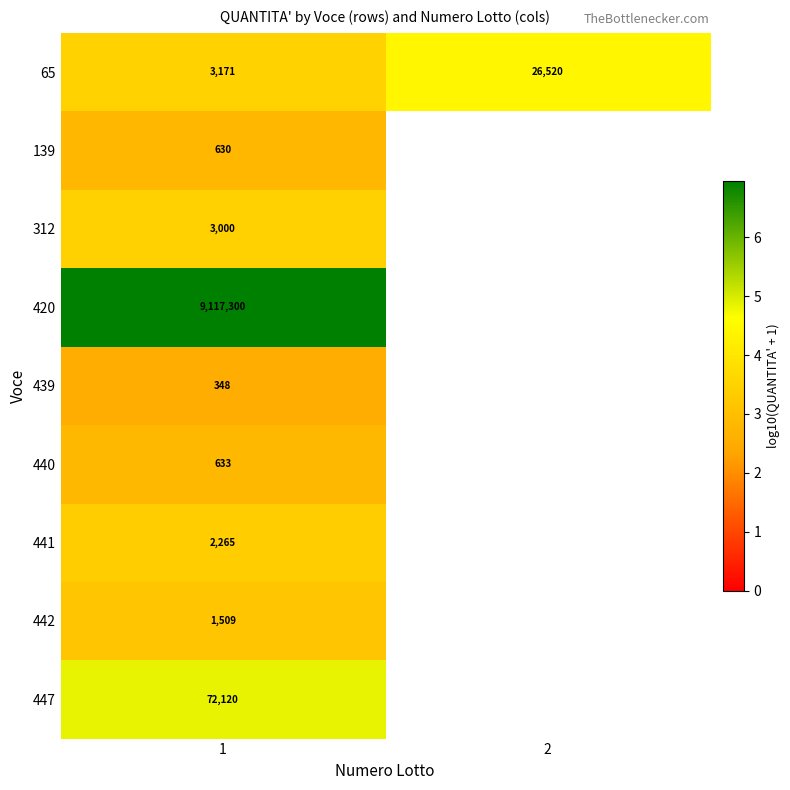

What is the difference between the highest and lowest values at 1?

9116952